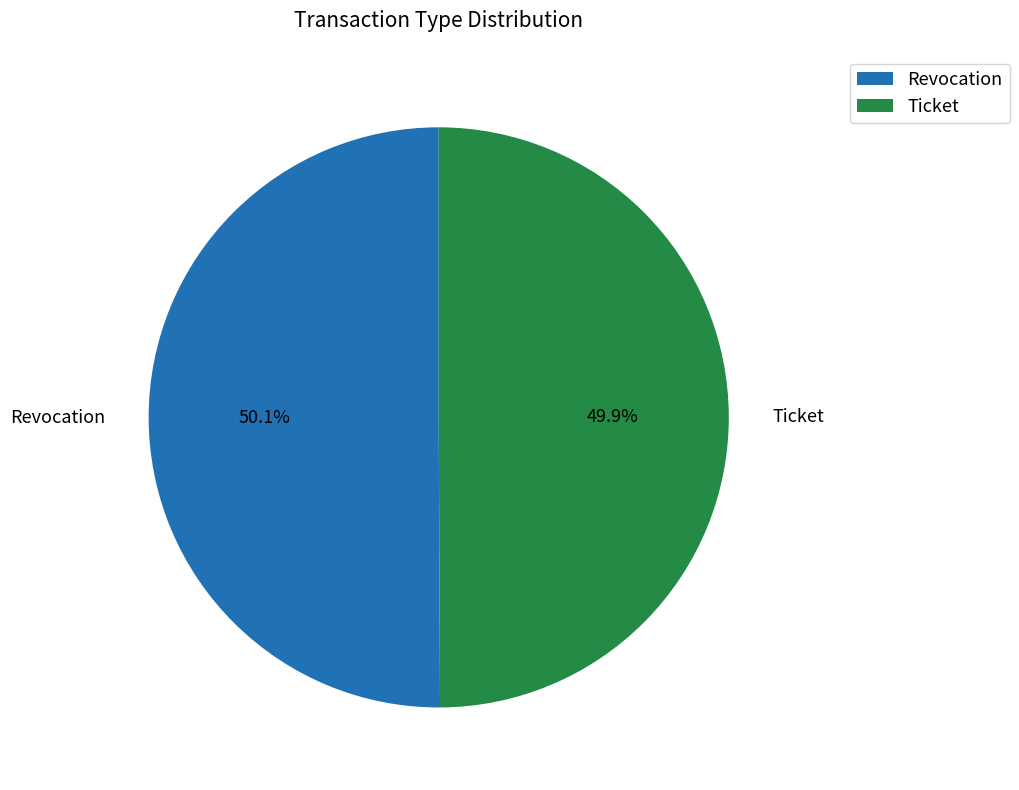

Approximately how many times larger is the value at Ticket compared to Revocation?

1.0